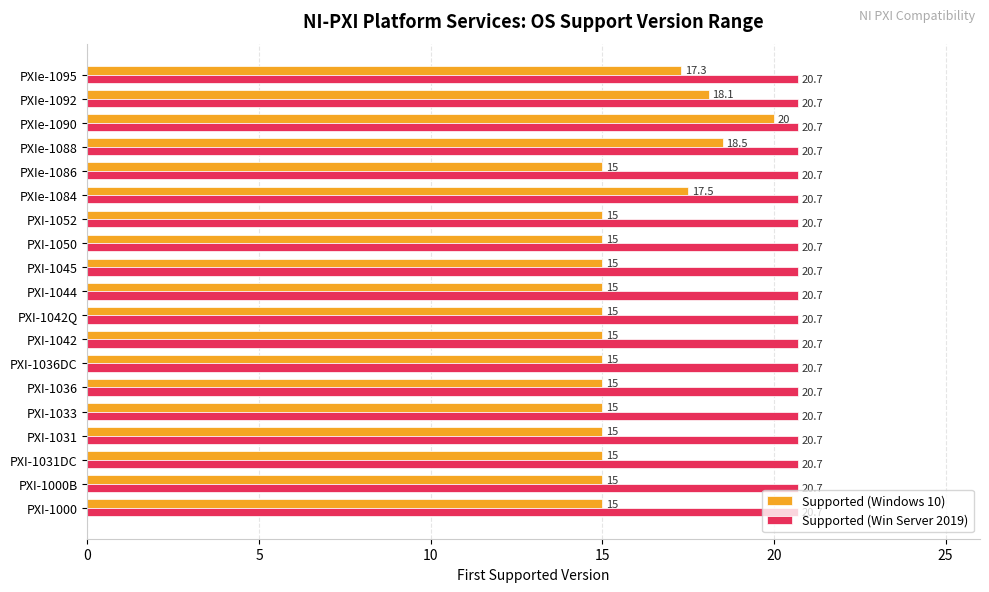

Is the value of Supported (Windows 10) at PXI-1044 greater than the value of Supported (Win Server 2019) at PXI-1052?

No